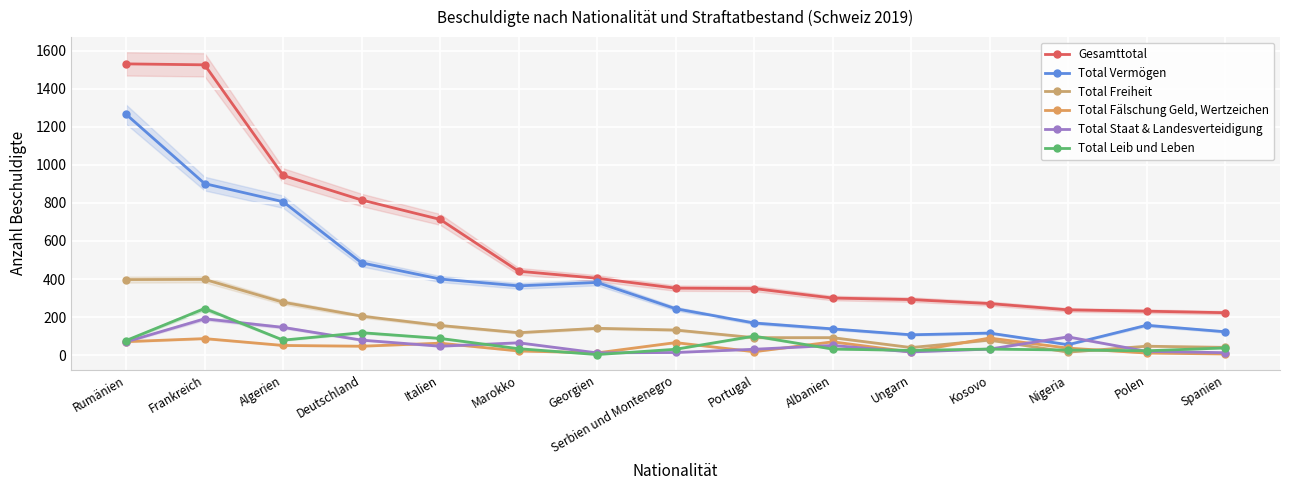

The value of Total Fälschung Geld, Wertzeichen at Polen is 11. True or false?

True